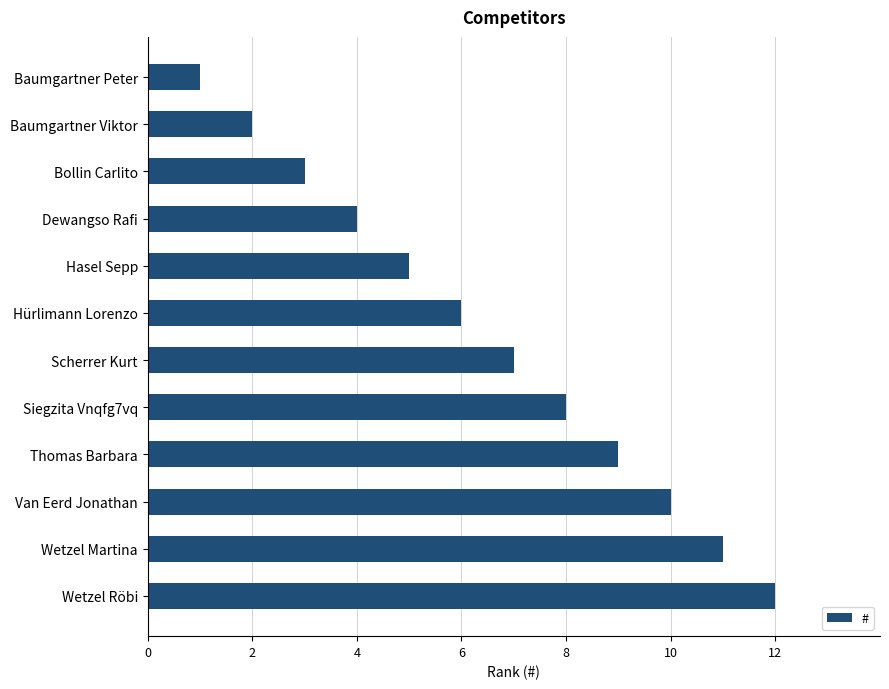

What is the sum of the values at Wetzel Röbi and Hürlimann Lorenzo?

18